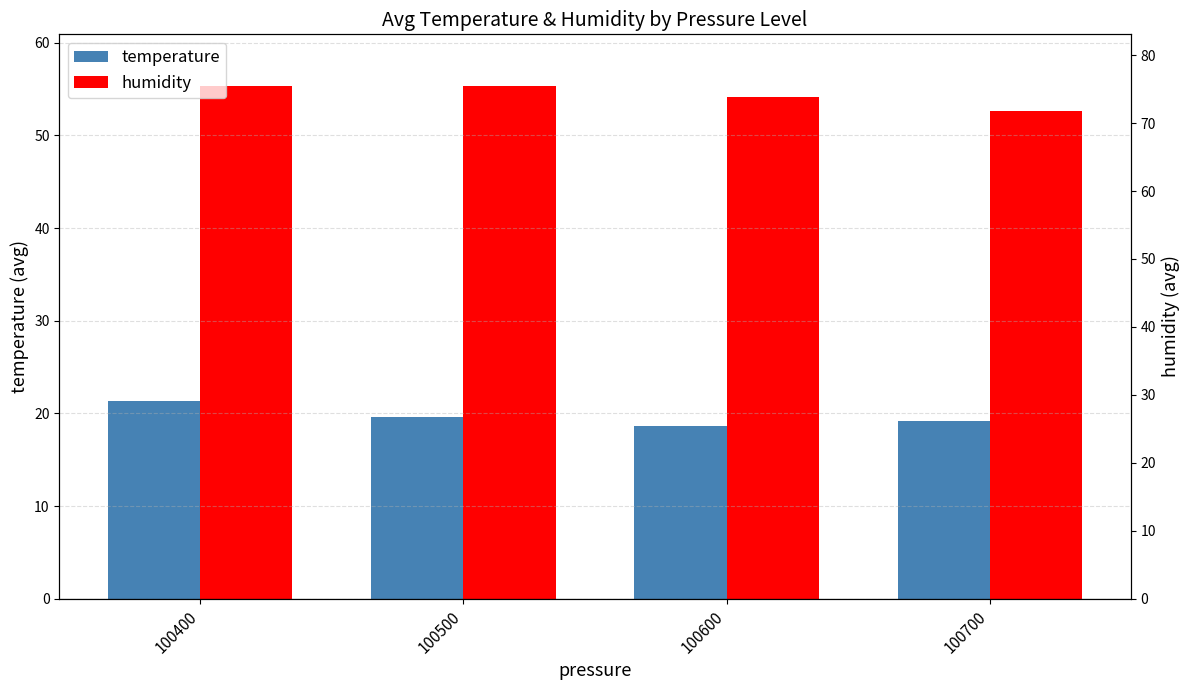

How many data points in temperature are above 19?

3